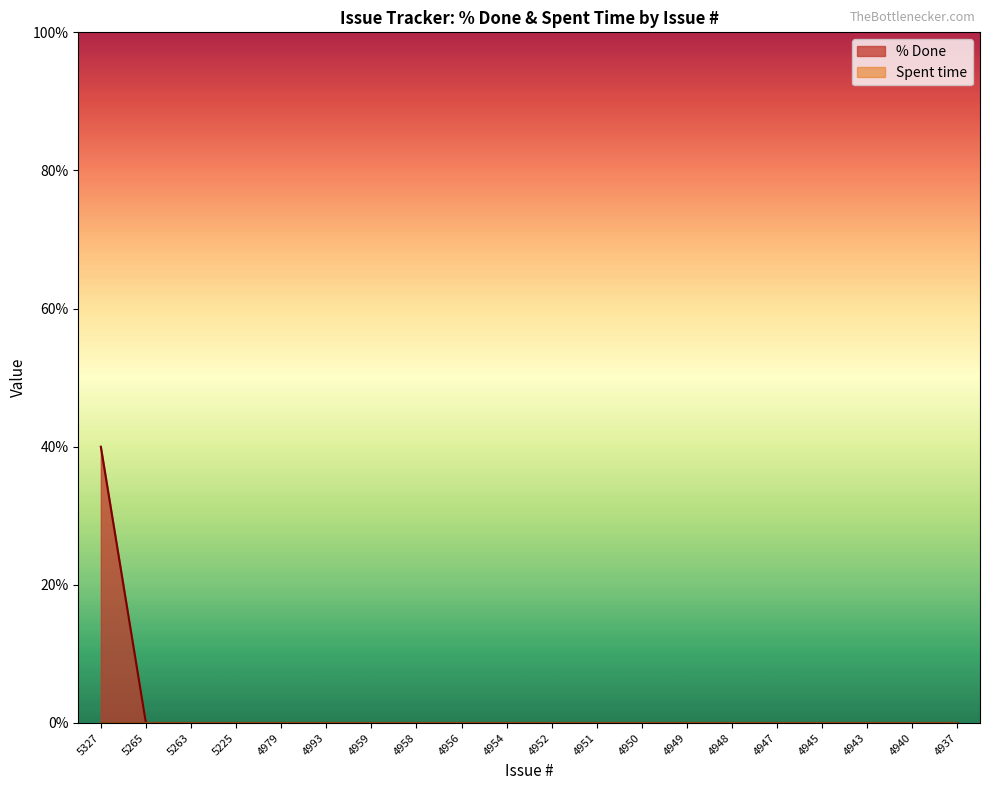

At which category does the chart reach its peak across all series?

5327